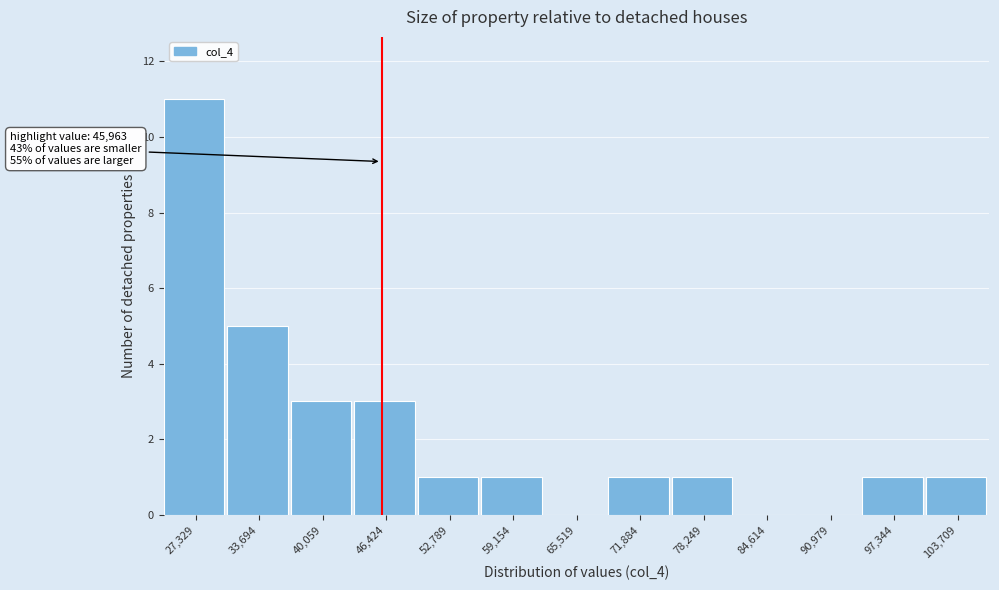

Which range on the x-axis has the tallest bar?

24000 to 31000